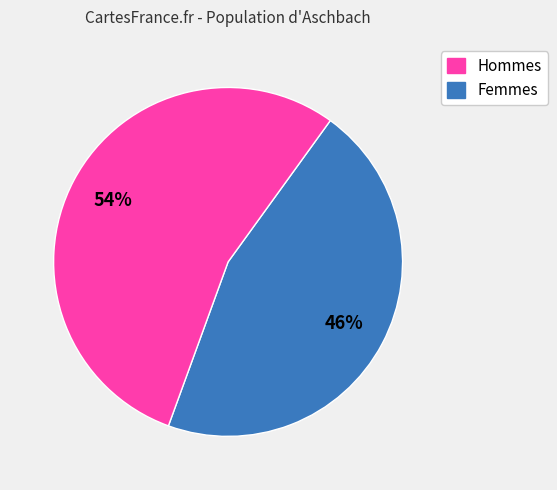

Is there any slice that represents more than half of the pie?

Yes